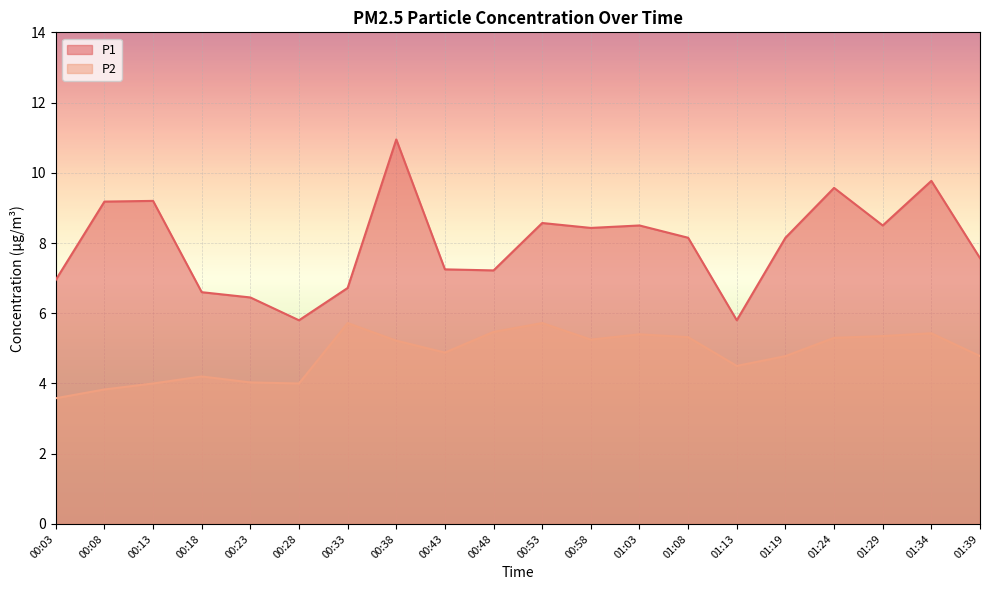

True or false: P1 and P2 cross at least once.

False